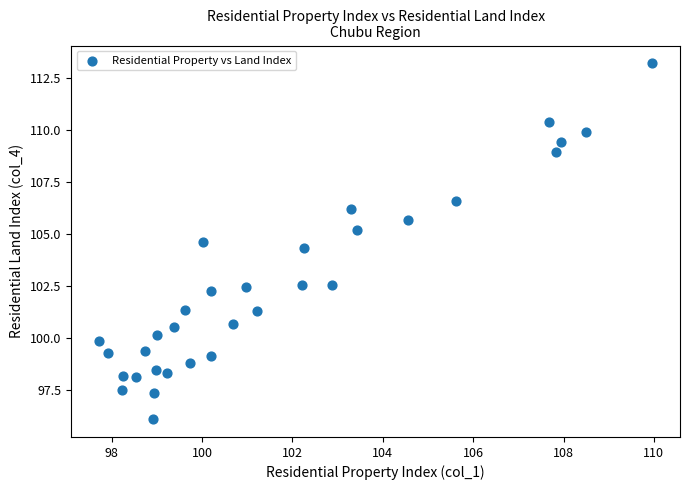

What Y value in the scatter plot is closest to 104?

104.4